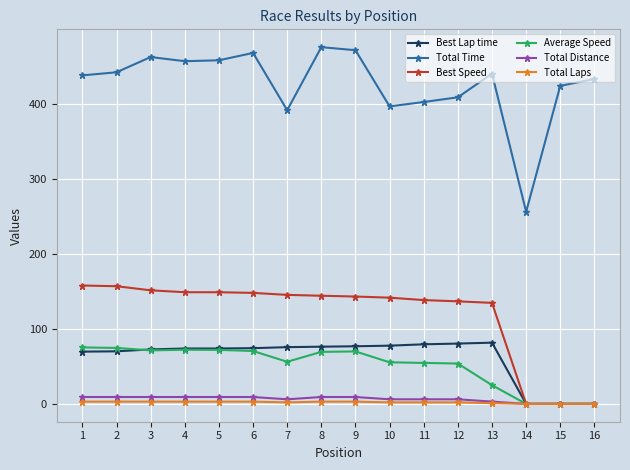

Which series changed the most between 4 and 11?

Total Time